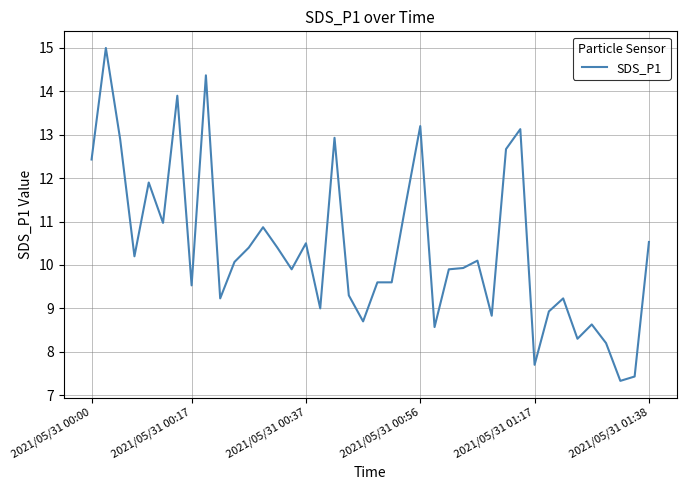

What is the difference between the maximum and minimum values?

7.7